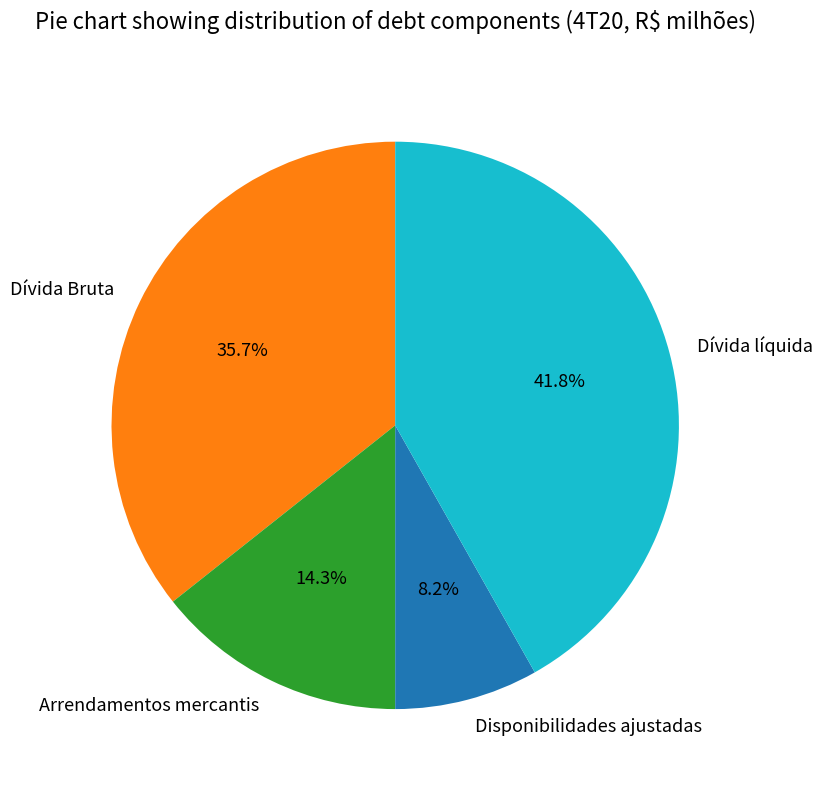

The Dívida líquida slice represents 32% of the pie. True or false?

False